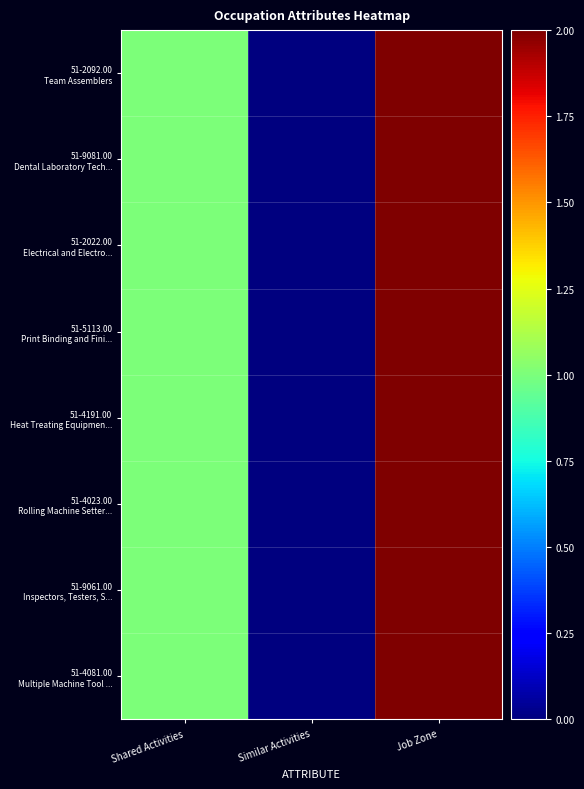

At how many categories does at least one series exceed 0?

2